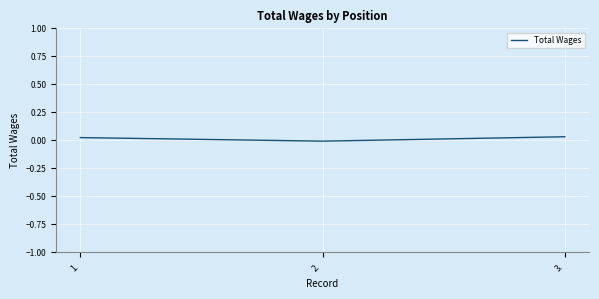

Is it true that the value at 1. is 0.0?

True